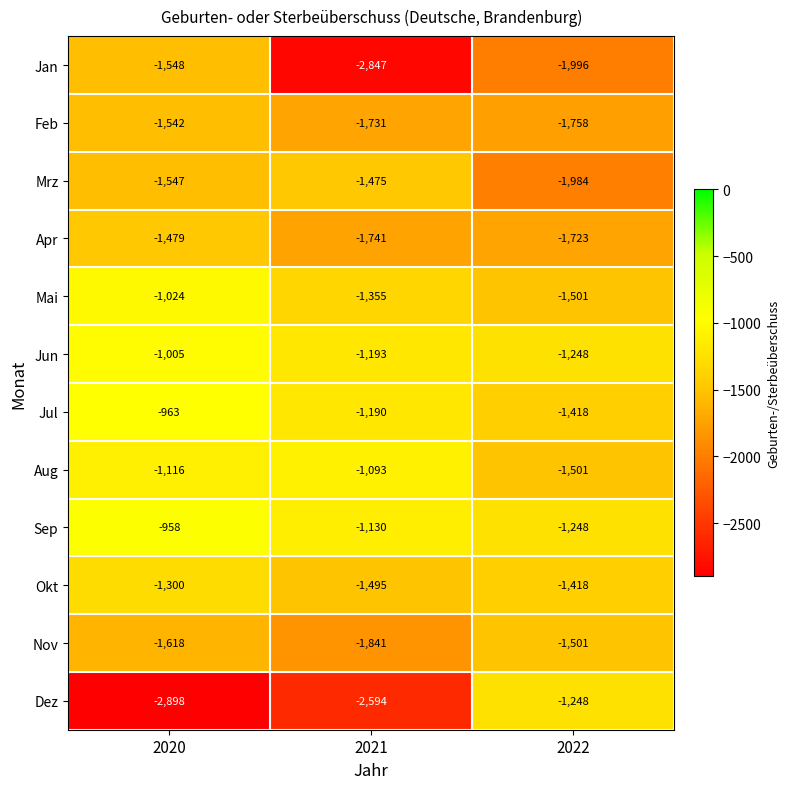

At which category is the sum across all series the highest?

2020